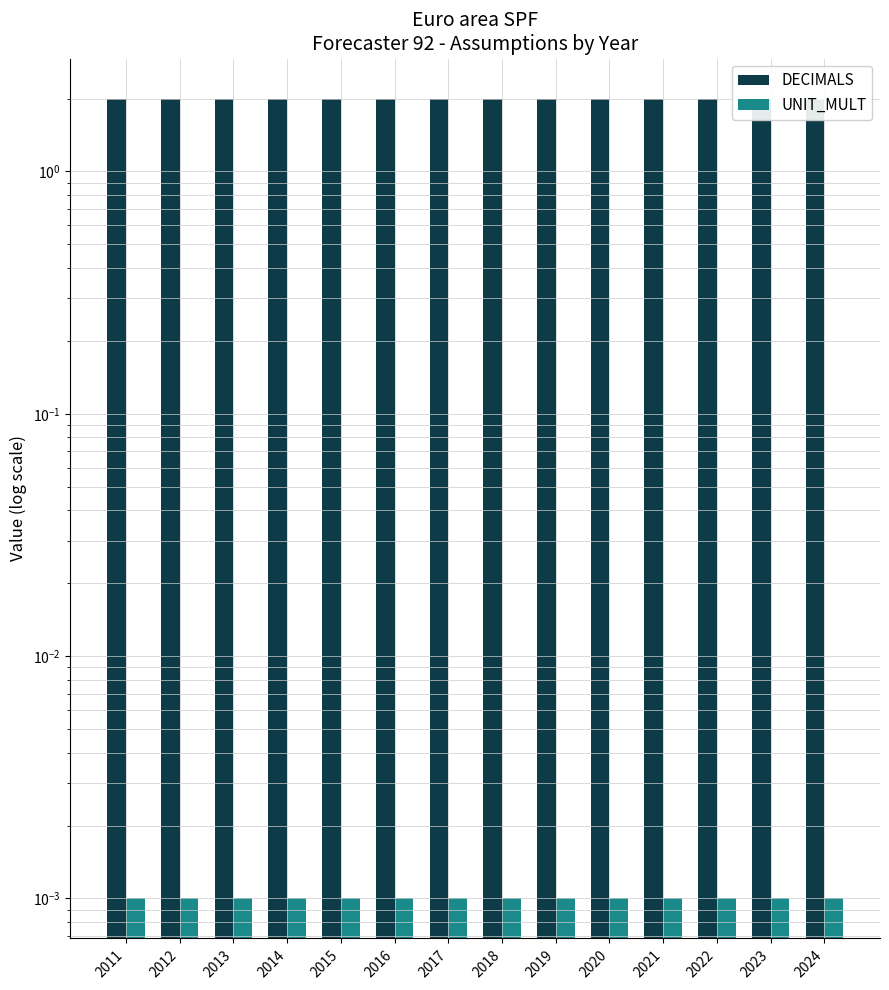

What is the value of the DECIMALS bar at the 14th from the left?

2.0